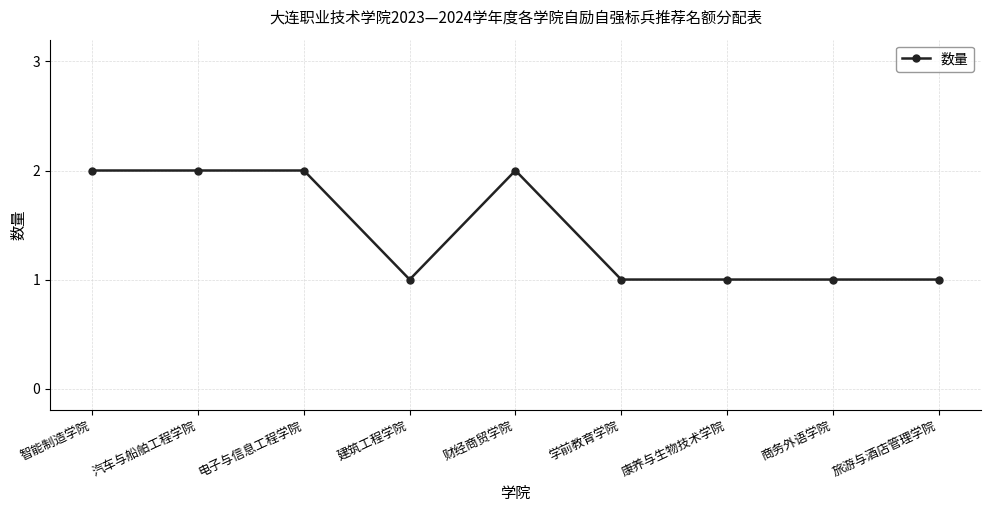

What is the sum of the values at 电子与信息工程学院 and 康养与生物技术学院?

3